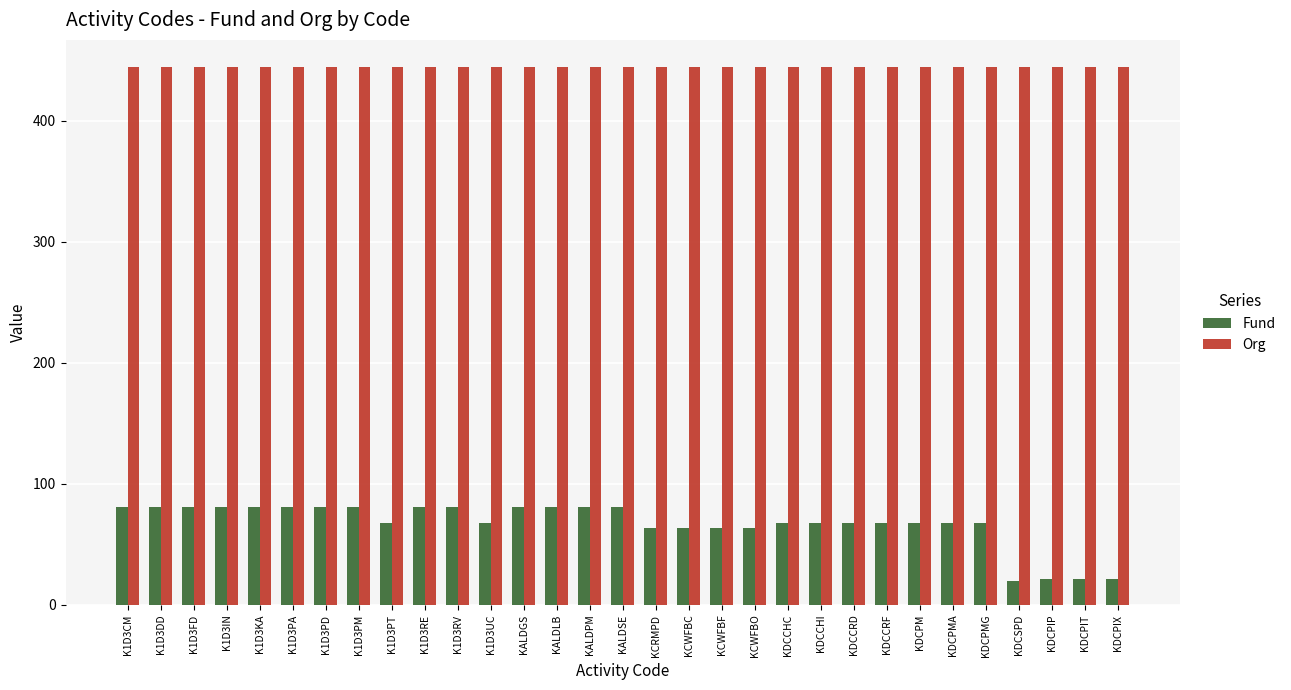

What is the spread (max minus min) of values at K1D3PT?

376.8